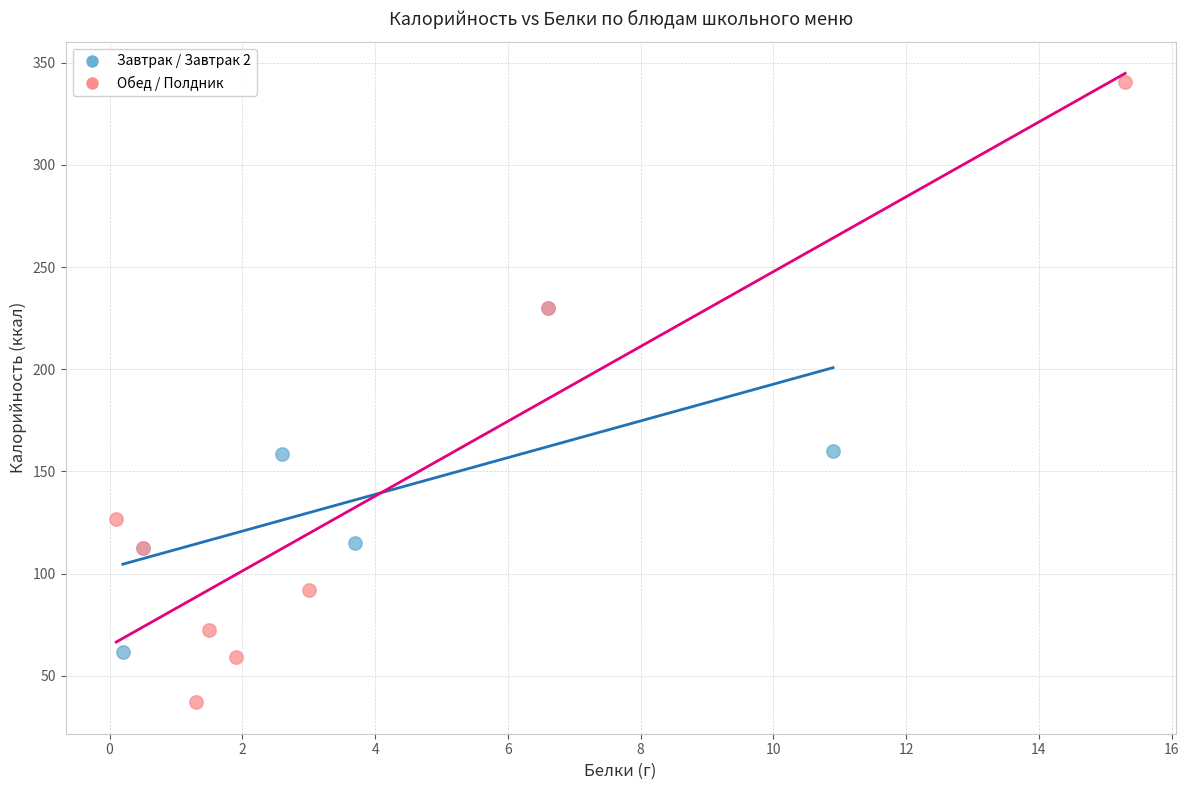

What are all the series names shown in the legend?

Завтрак / Завтрак 2, Обед / Полдник